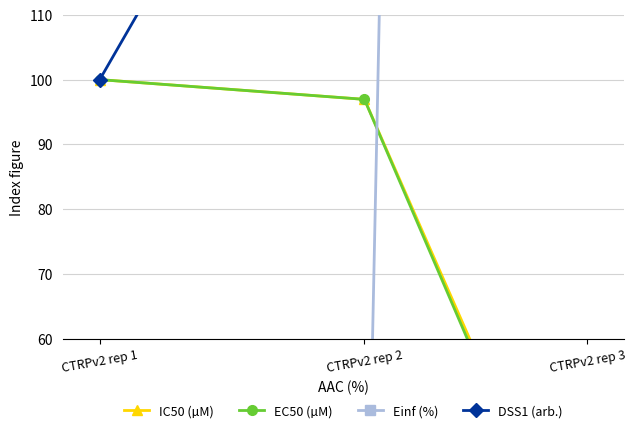

Reading right to left, list all the values displayed in this chart.

IC50 (µM): 18.7	97.0	100.0
EC50 (µM): 16.8	97.0	100.0
Einf (%): 1651.6	0.0	0.0
DSS1 (arb.): 346.2	171.0	100.0